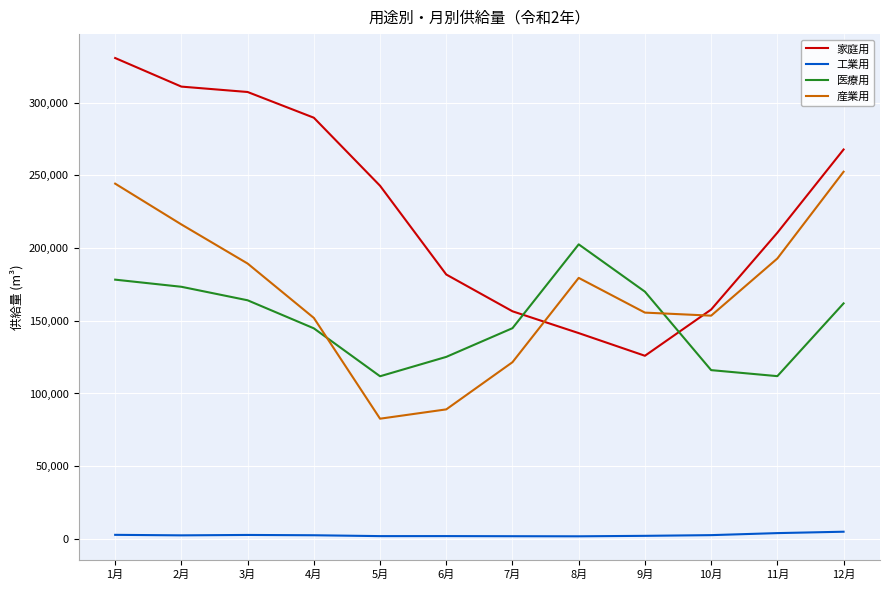

Is the value of 工業用 at 8月 greater than the value of 家庭用 at 2月?

No